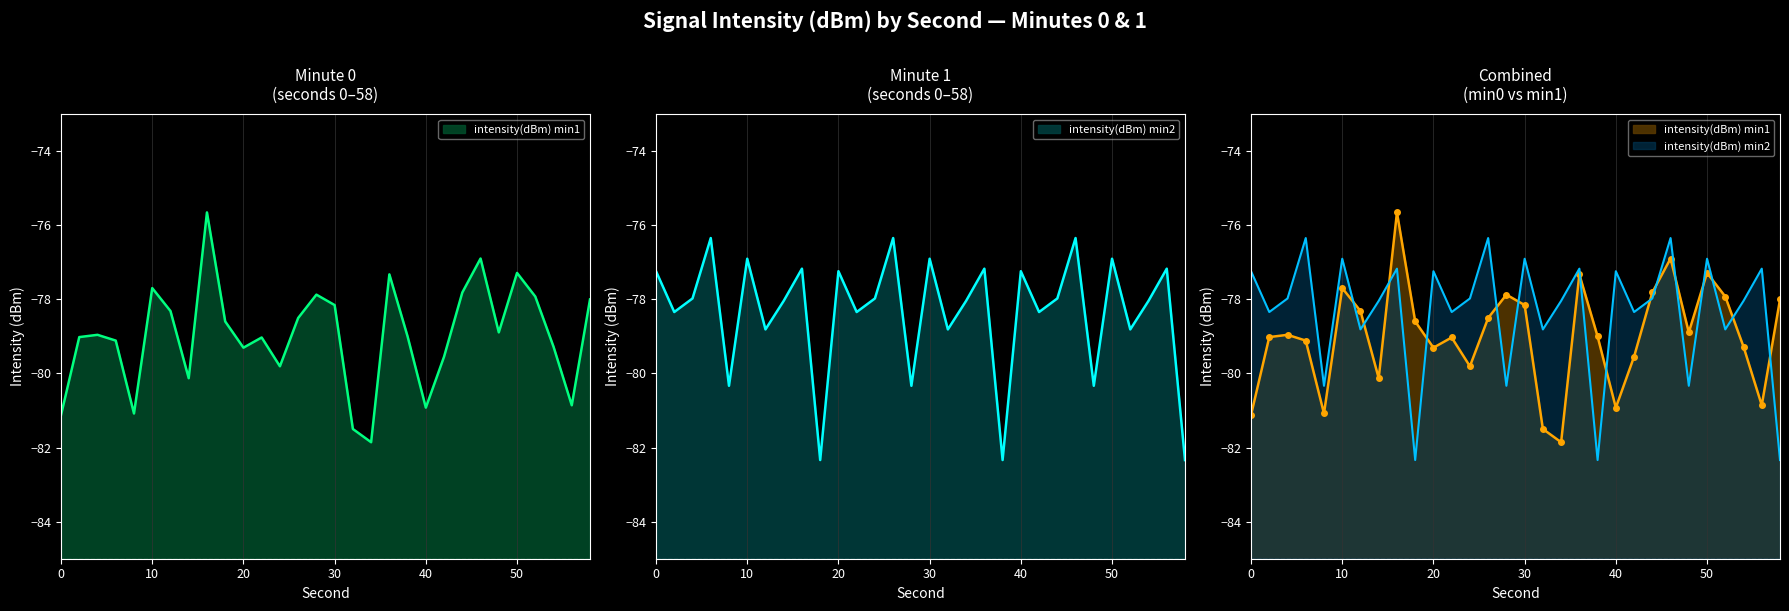

Between which two adjacent categories do intensity(dBm) min2 and intensity(dBm) min1 first intersect?

10 and 12